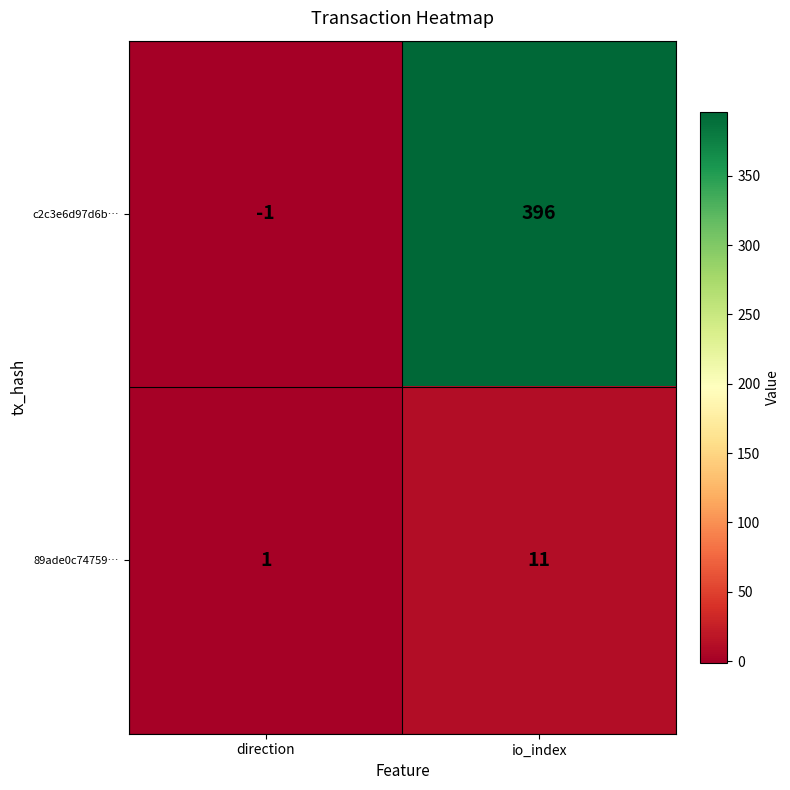

Reading right to left, list all the values displayed in this chart.

c2c3e6d97d6b…: 396	-1
89ade0c74759…: 11	1